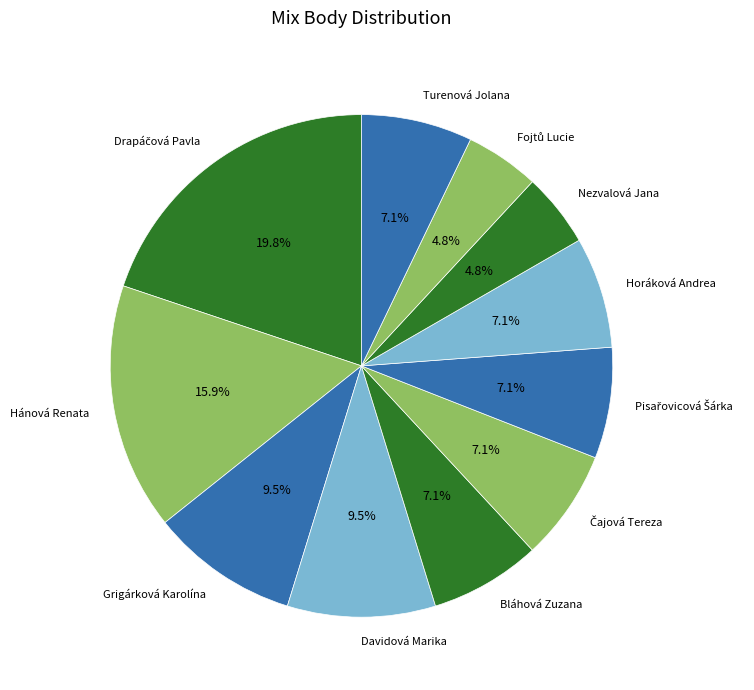

To the nearest percent, what is the difference between the largest and smallest slice percentages?

15%